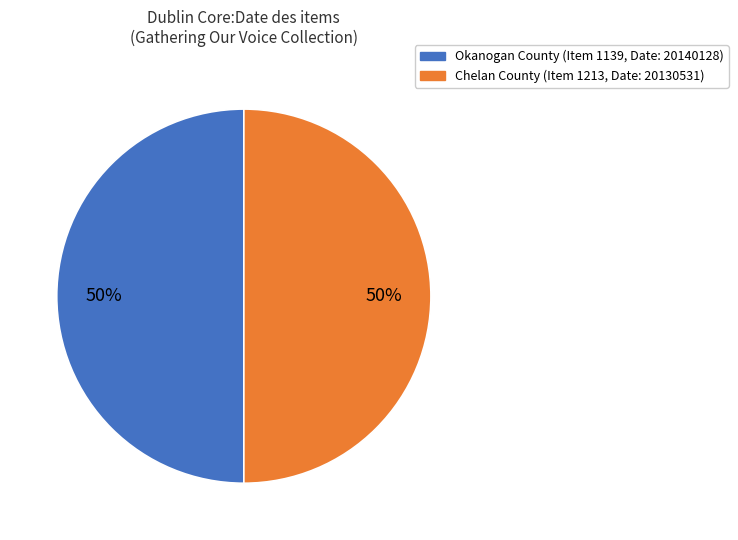

To the nearest percent, what is the average slice percentage?

50%